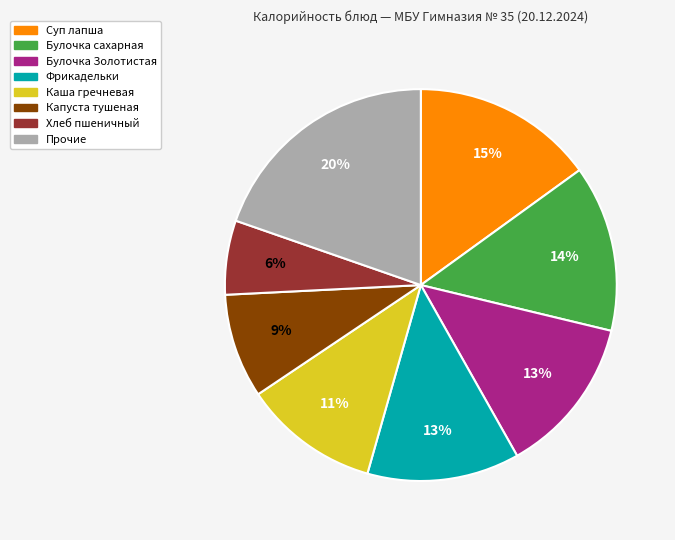

Is there any slice that represents more than half of the pie?

No